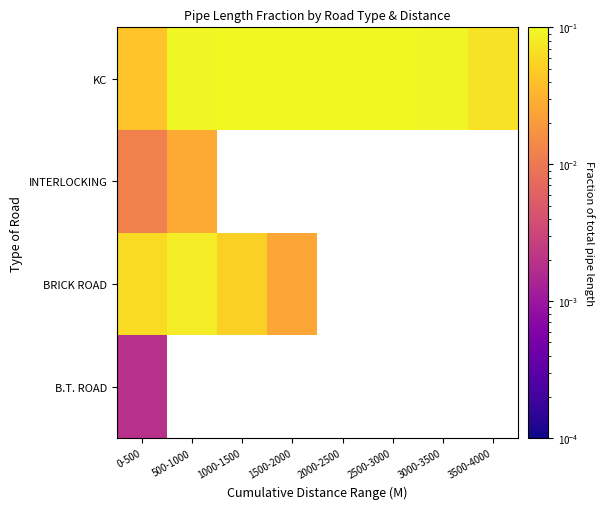

List the series in order of their peak value, highest first.

KC, BRICK ROAD, INTERLOCKING, B.T. ROAD